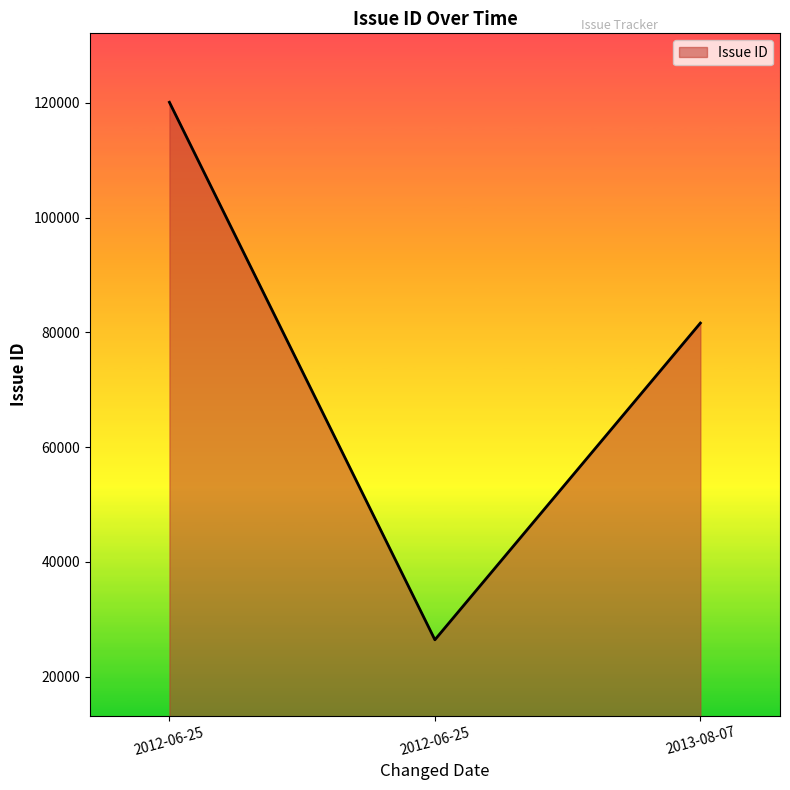

What value does the data have at 2013-08-07?

81617